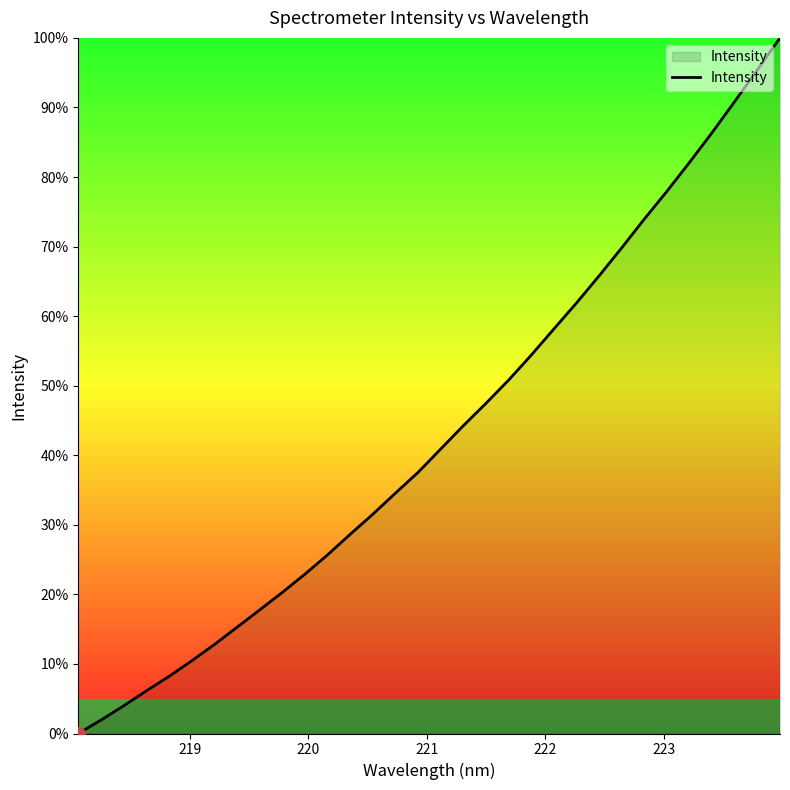

What is the maximum value shown in the chart?

100.0